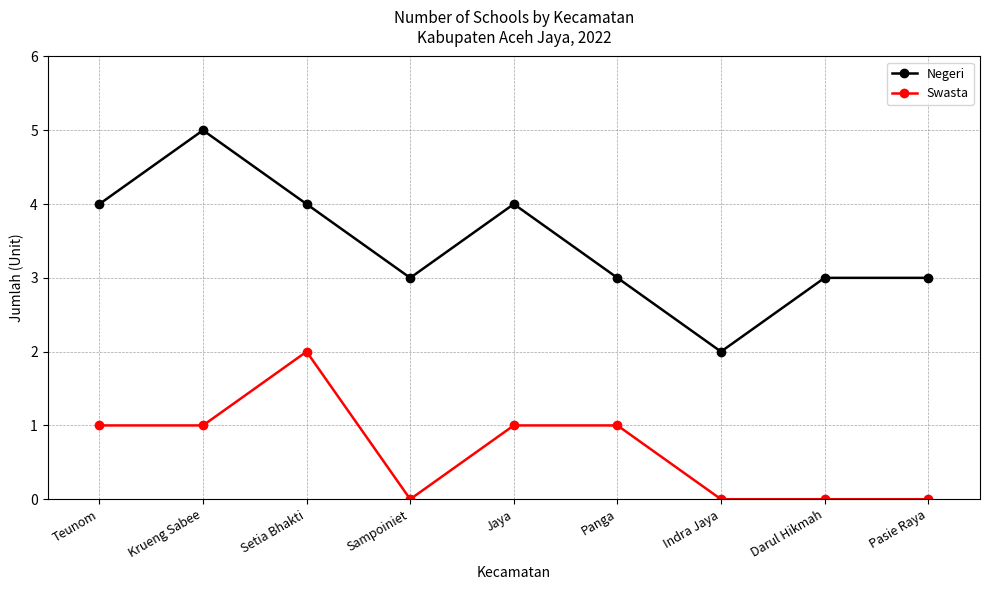

Is it true that Negeri equals 7 at Setia Bhakti?

False